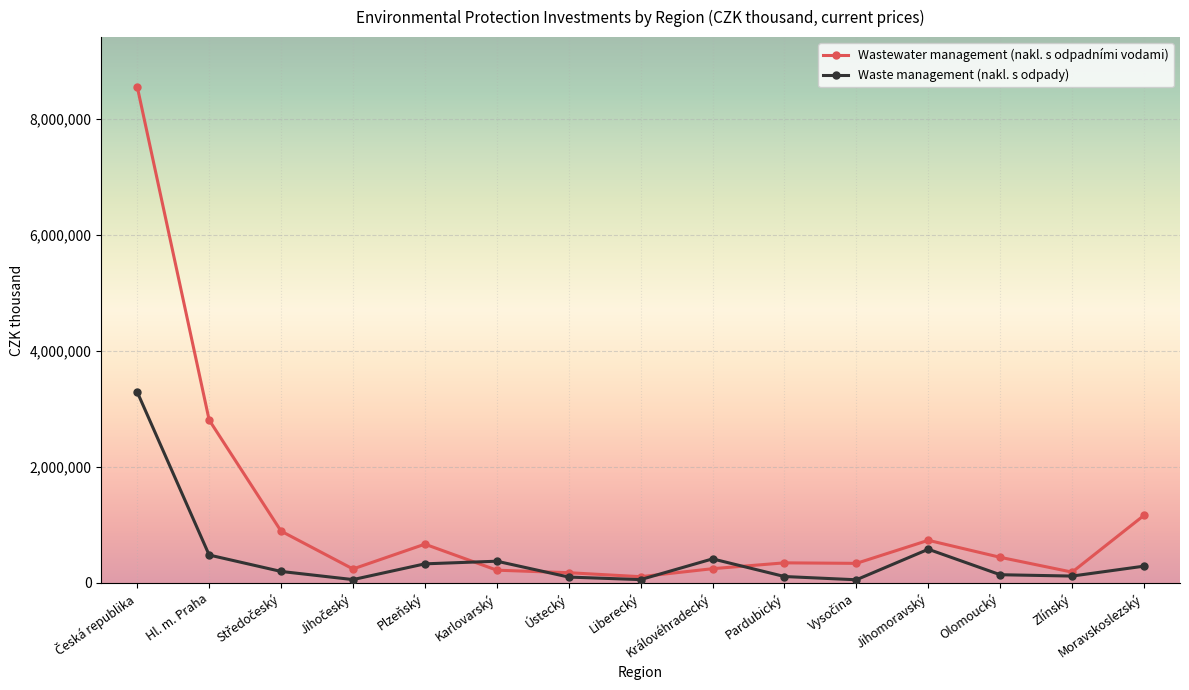

Which series ends up on top after the final intersection of Waste management (nakl. s odpady) and Wastewater management (nakl. s odpadními vodami)?

Wastewater management (nakl. s odpadními vodami)